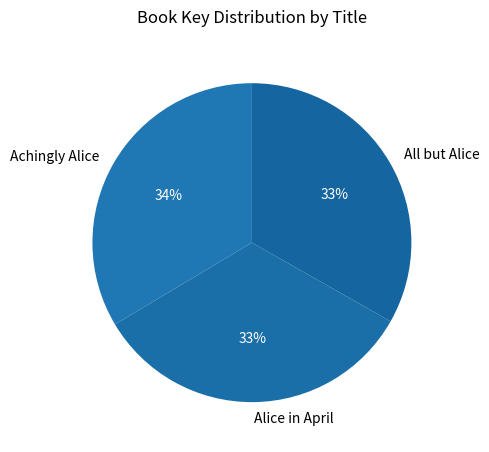

Is there any slice that represents more than half of the pie?

No